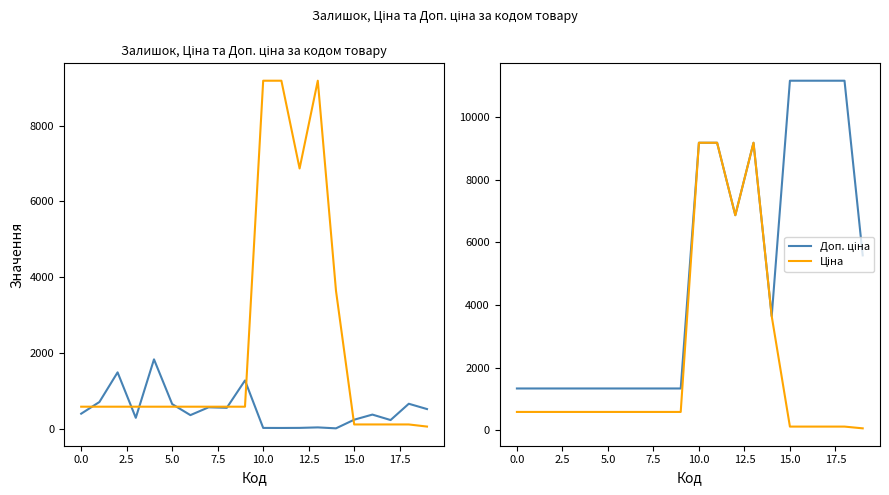

Which series has the largest total across all categories?

Доп. ціна